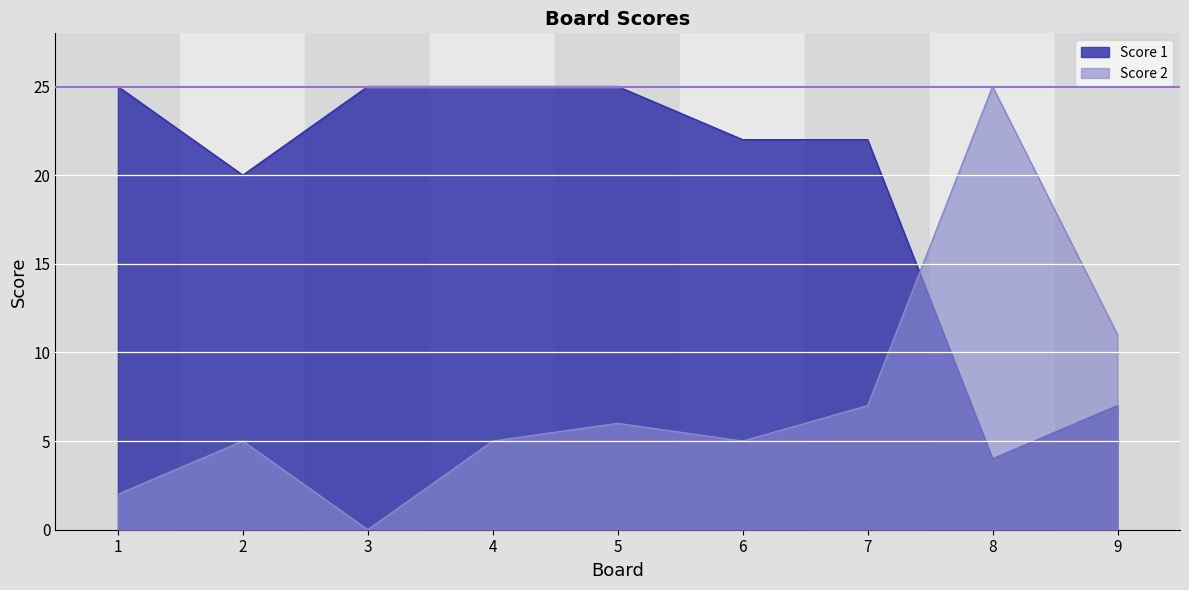

Does the chart have visible grid lines?

No